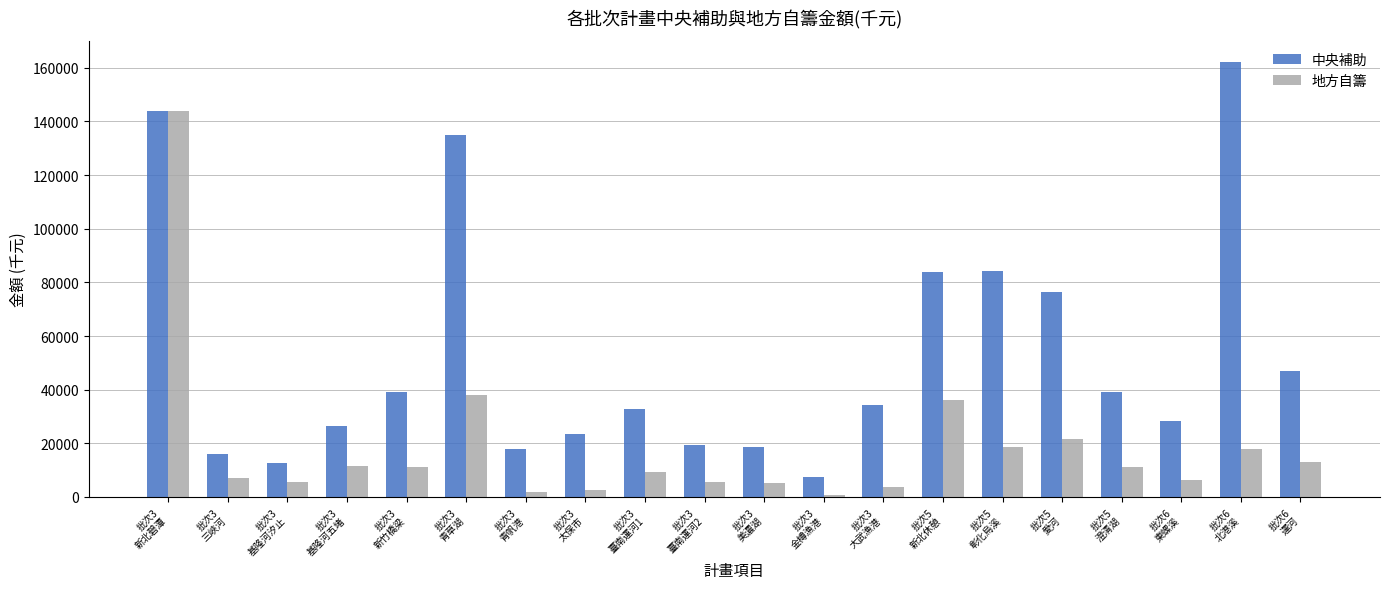

What is the value of the 中央補助 bar at the 9th from the left?

32759